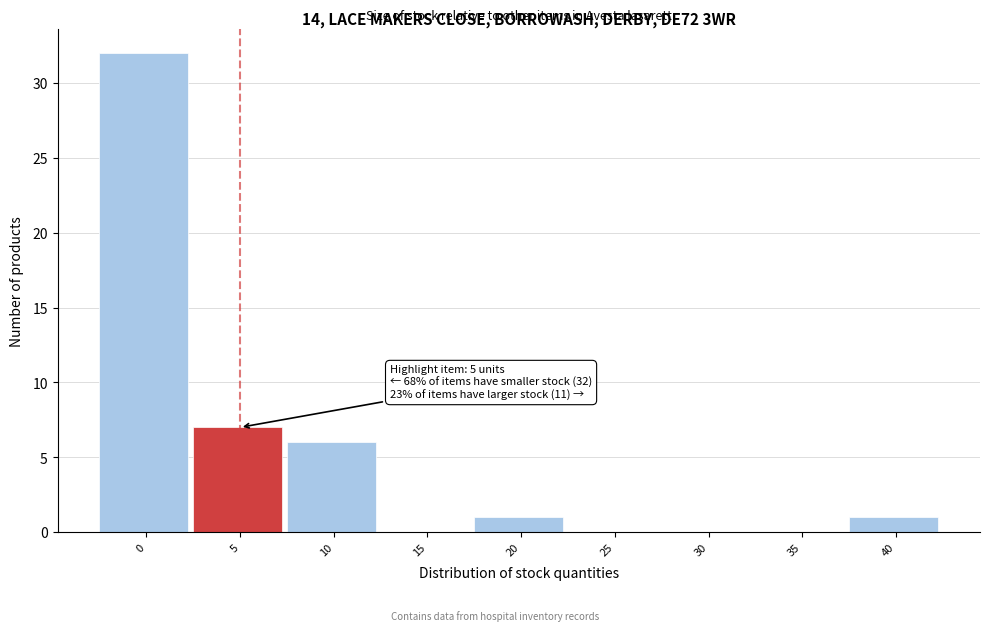

Reading right to left, transcribe all the data shown in this chart.

40=1	35=0	30=0	25=0	20=1	15=0	10=6	5=7	0=32